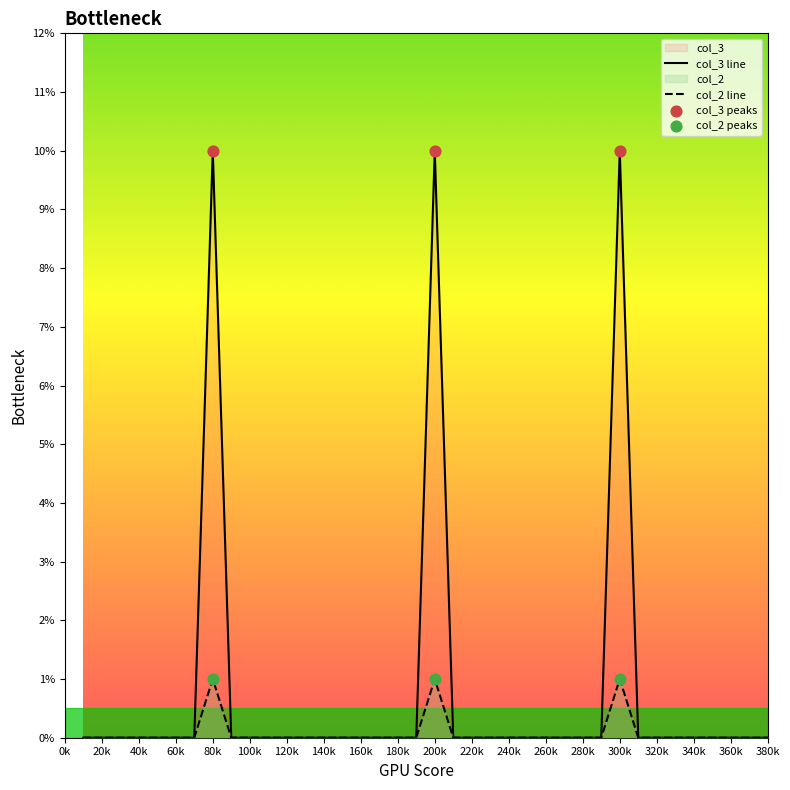

At how many categories does at least one series exceed 6?

3